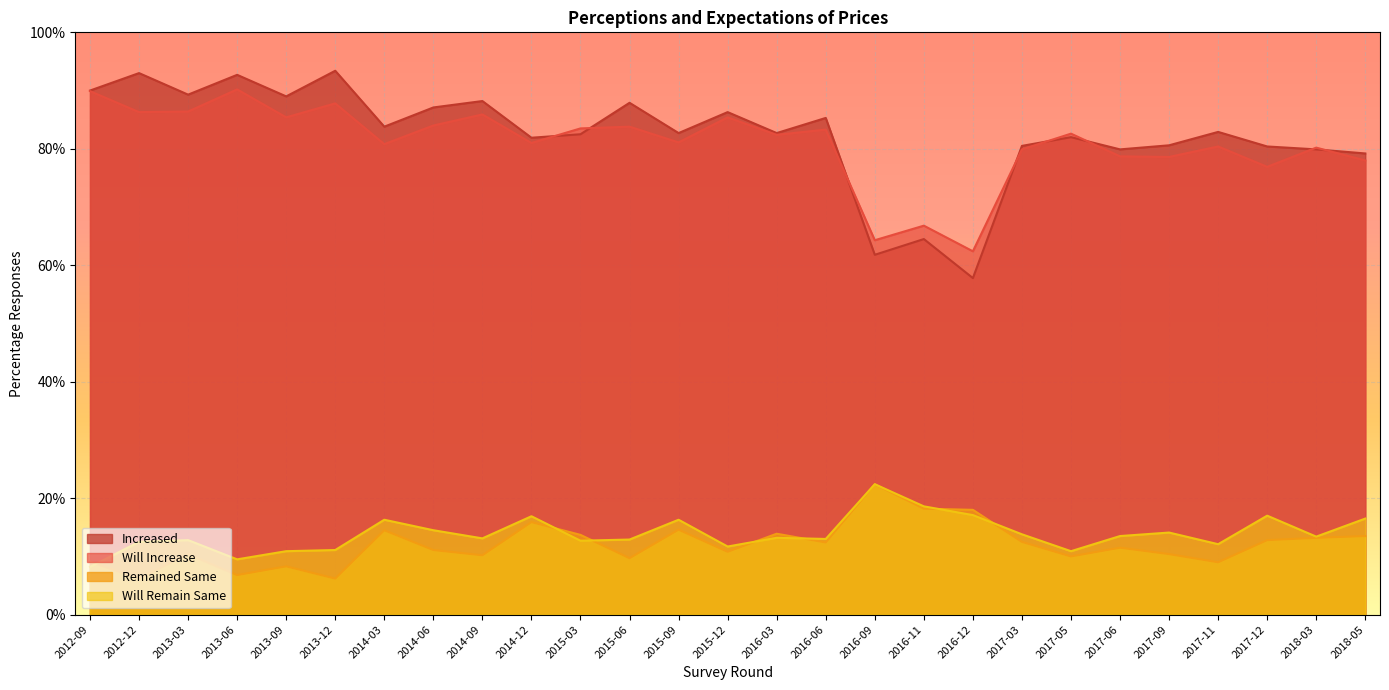

Which category has the lowest value across all series?

2012-12